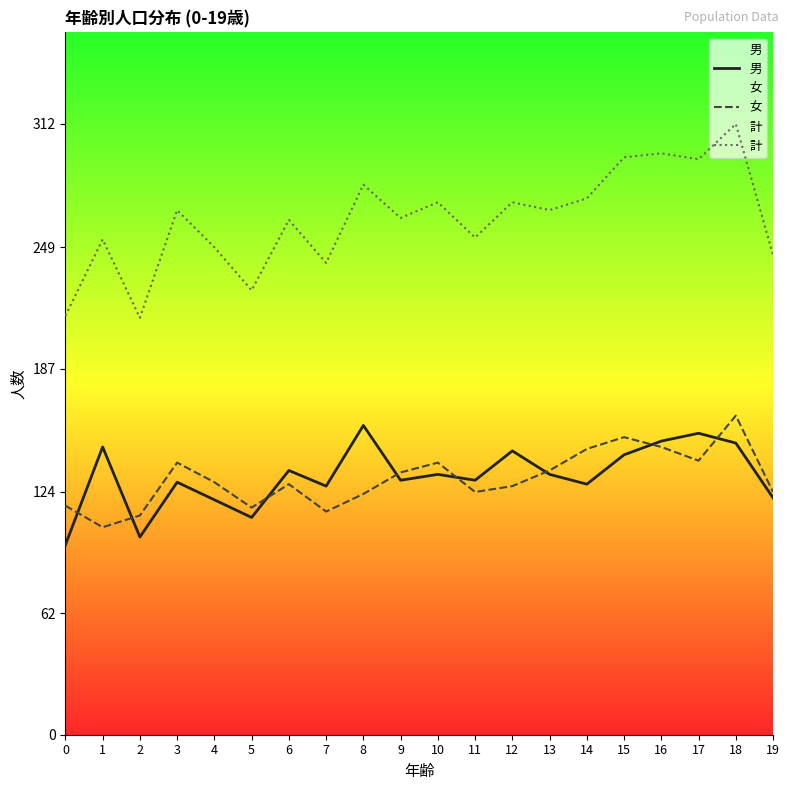

Is this an area chart (filled region under the line)?

No